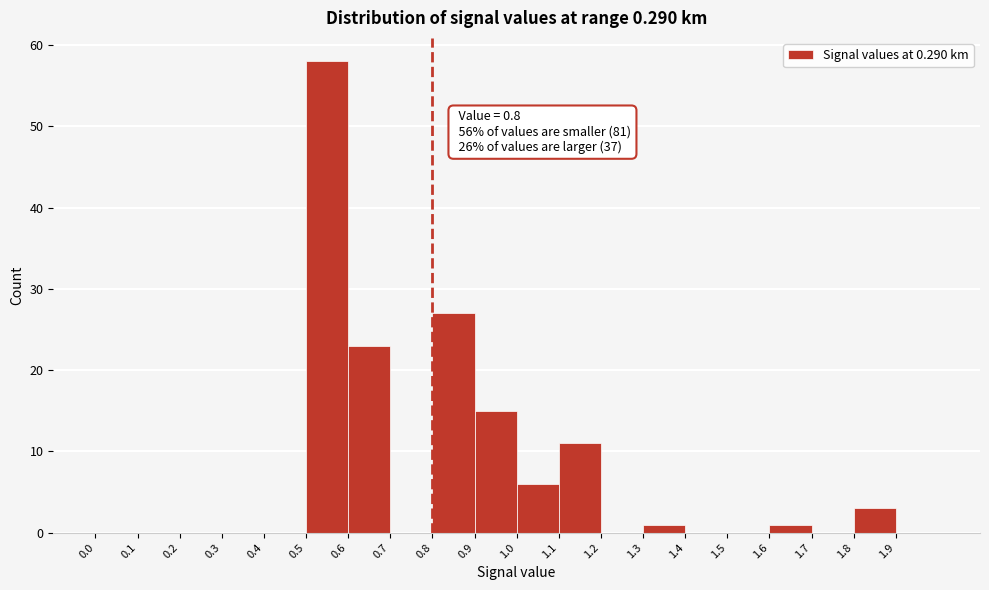

Over which range of the x-axis is the bar tallest?

0.5 to 0.6